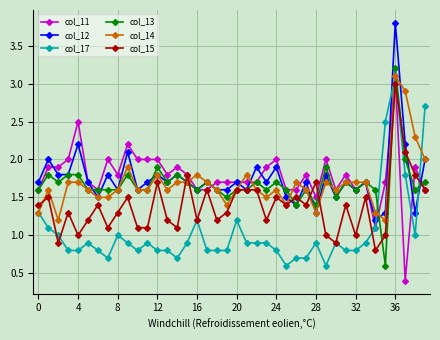

What is the minimum value shown in the chart?

0.4